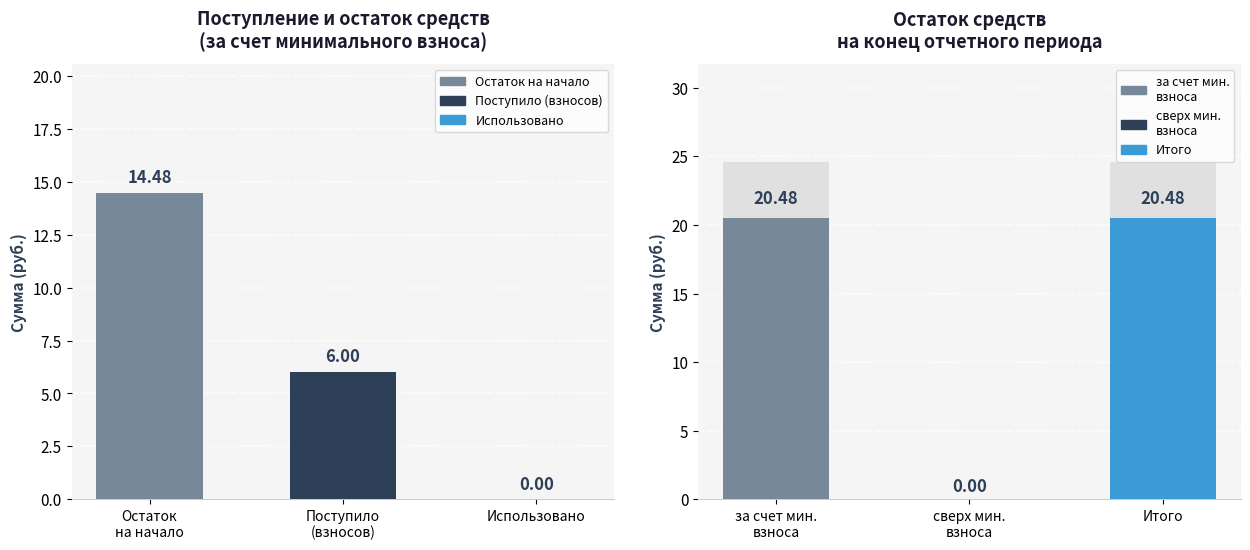

At which category is the sum across all series the highest?

за счет минимального взноса